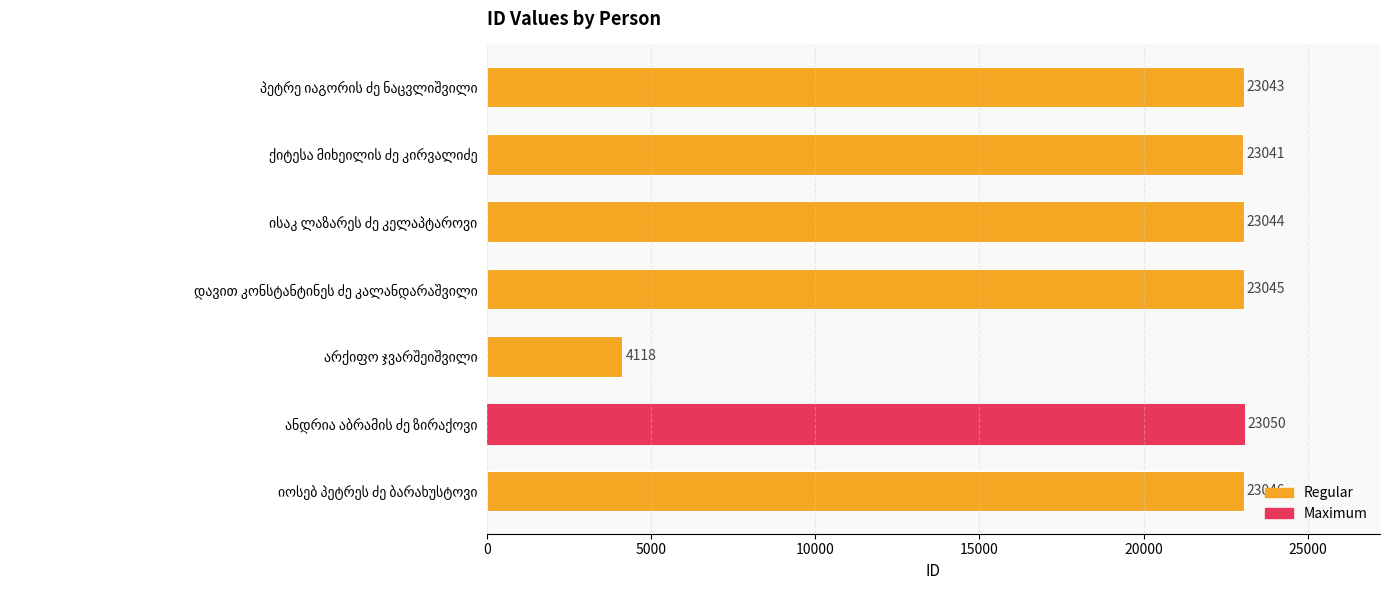

What is the smallest value displayed?

4118